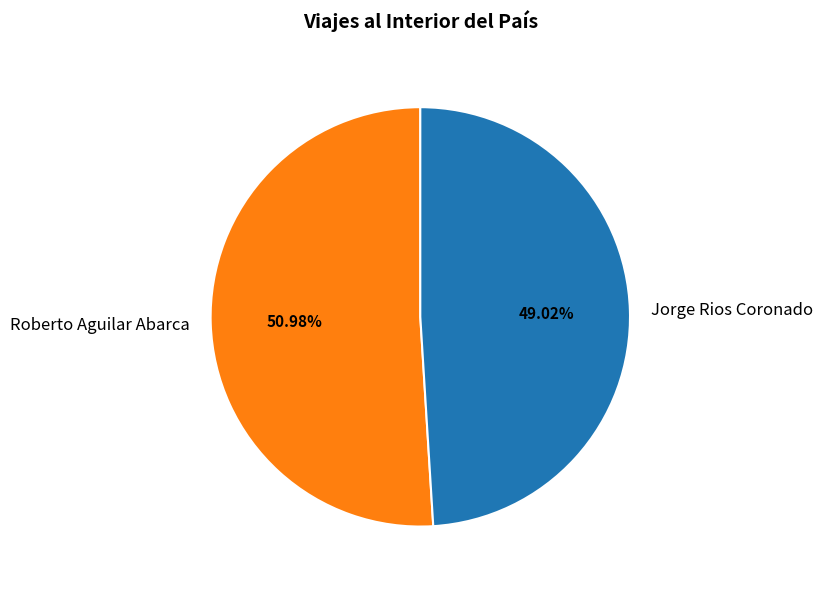

Is there a majority slice in this chart?

Yes